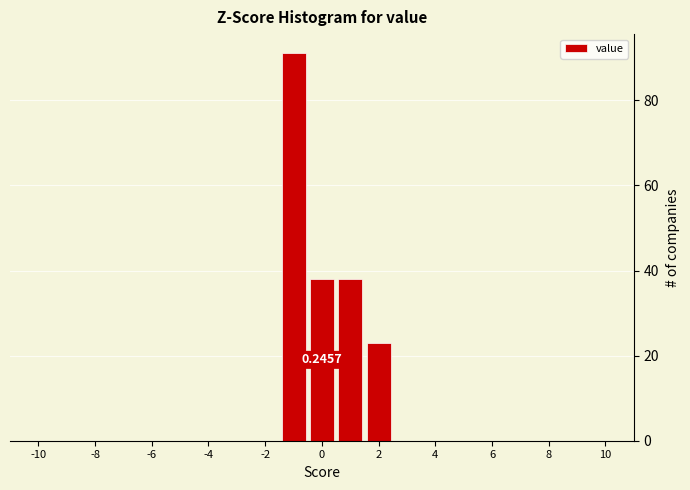

Over which range of the x-axis is the bar tallest?

-1.5 to -0.5